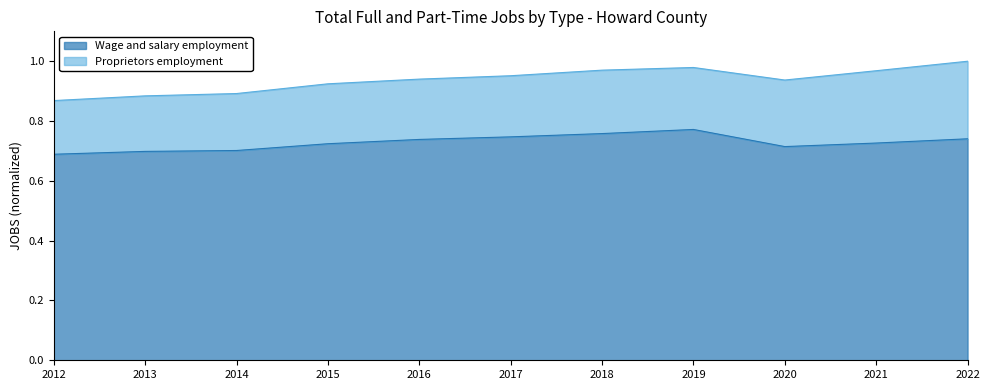

List the labels in order of value, smallest first.

2012, 2013, 2014, 2020, 2015, 2021, 2016, 2022, 2017, 2018, 2019